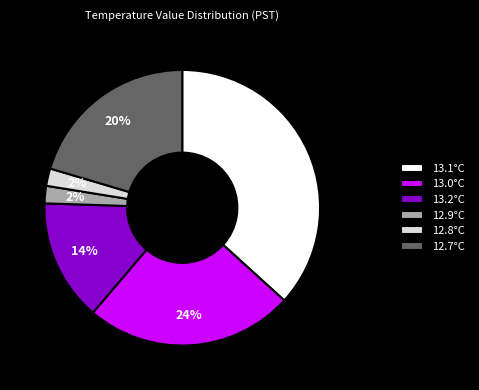

Combined, do 13.2°C and 13.1°C account for over 50%?

Yes